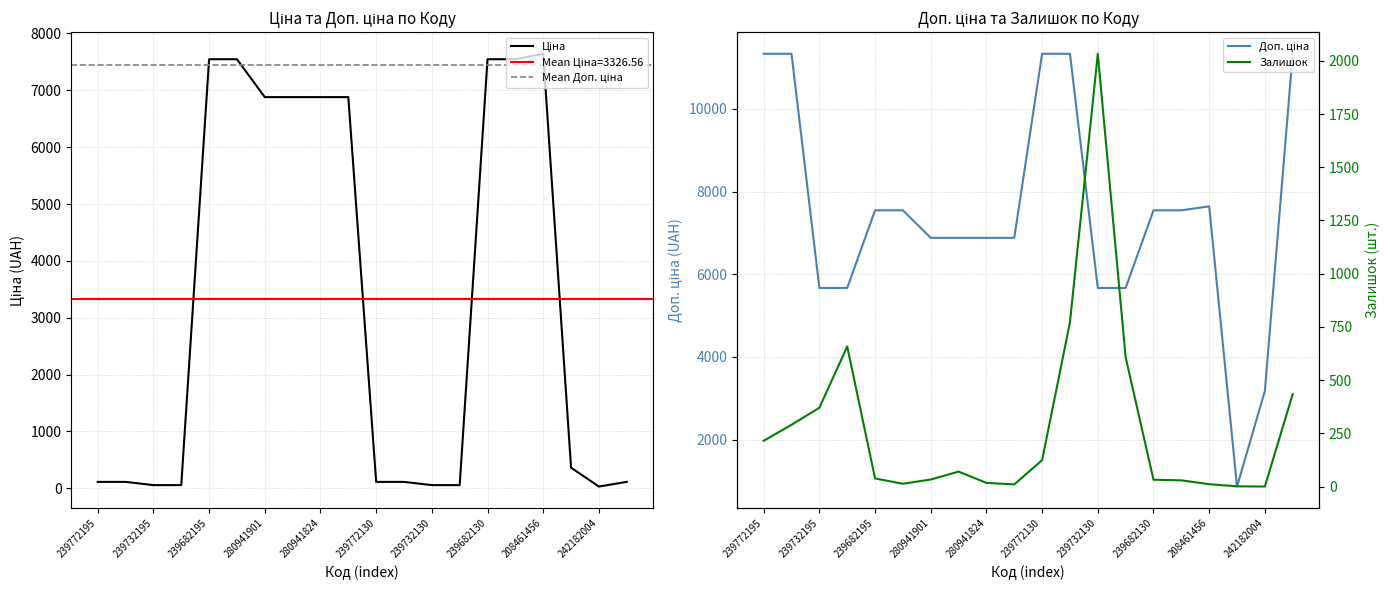

The value of Залишок at 239772195 is 48.9. True or false?

False